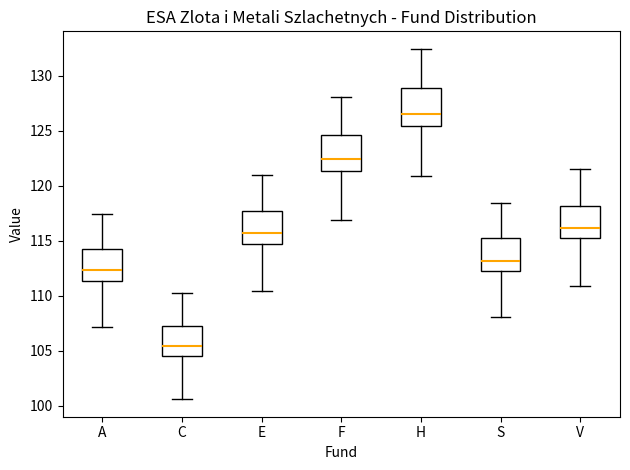

Reading left to right, read every box against the y-axis: the position of its median line, the range the box covers, and the ends of its whiskers. The values are not printed on the chart, so give them approximately, as read against the axis.

A: median 112.5, box 111.5 to 114.0, whiskers 107.0 to 117.5
C: median 105.5, box 104.5 to 107.0, whiskers 100.5 to 110.0
E: median 115.5, box 114.5 to 117.5, whiskers 110.5 to 121.0
F: median 122.5, box 121.5 to 124.5, whiskers 117.0 to 128.0
H: median 126.5, box 125.5 to 129.0, whiskers 121.0 to 132.5
S: median 113.0, box 112.0 to 115.0, whiskers 108.0 to 118.5
V: median 116.0, box 115.0 to 118.0, whiskers 111.0 to 121.5